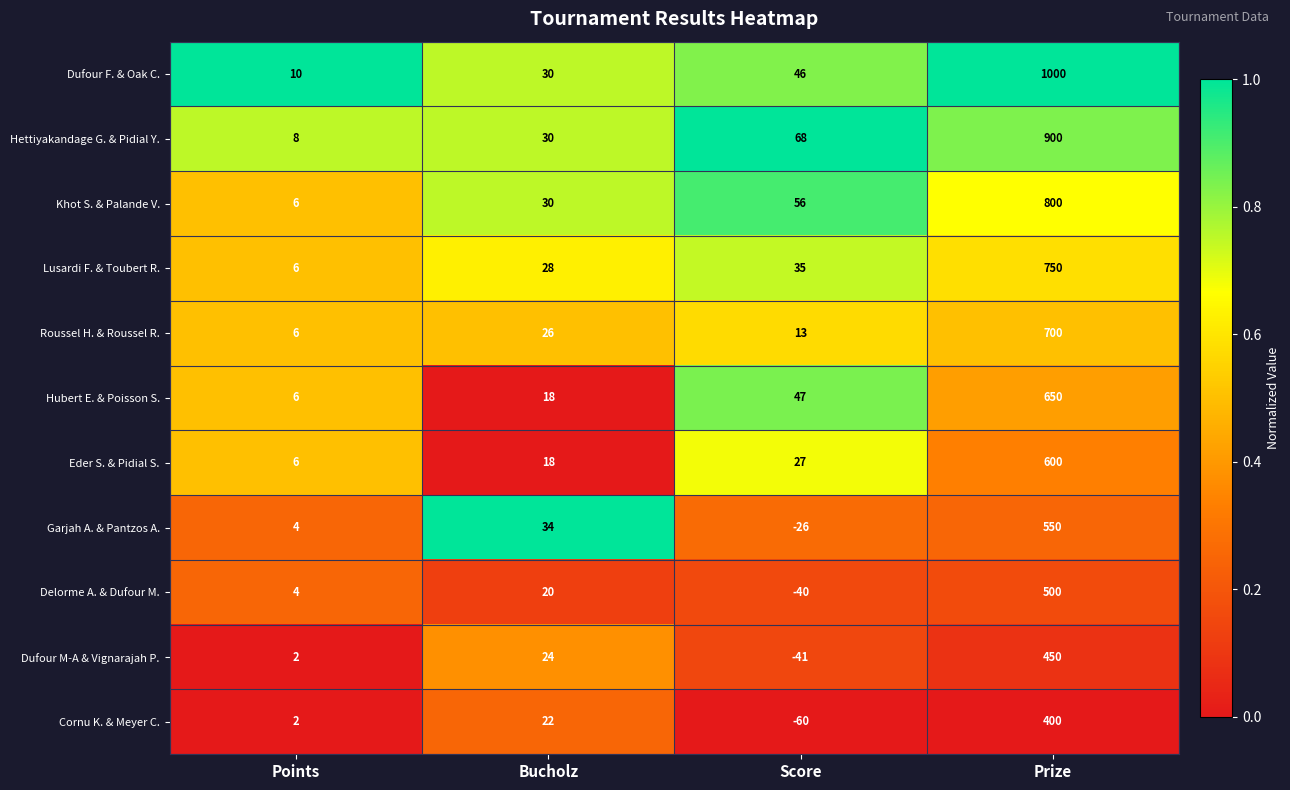

Which category has the lowest value across all series?

Score